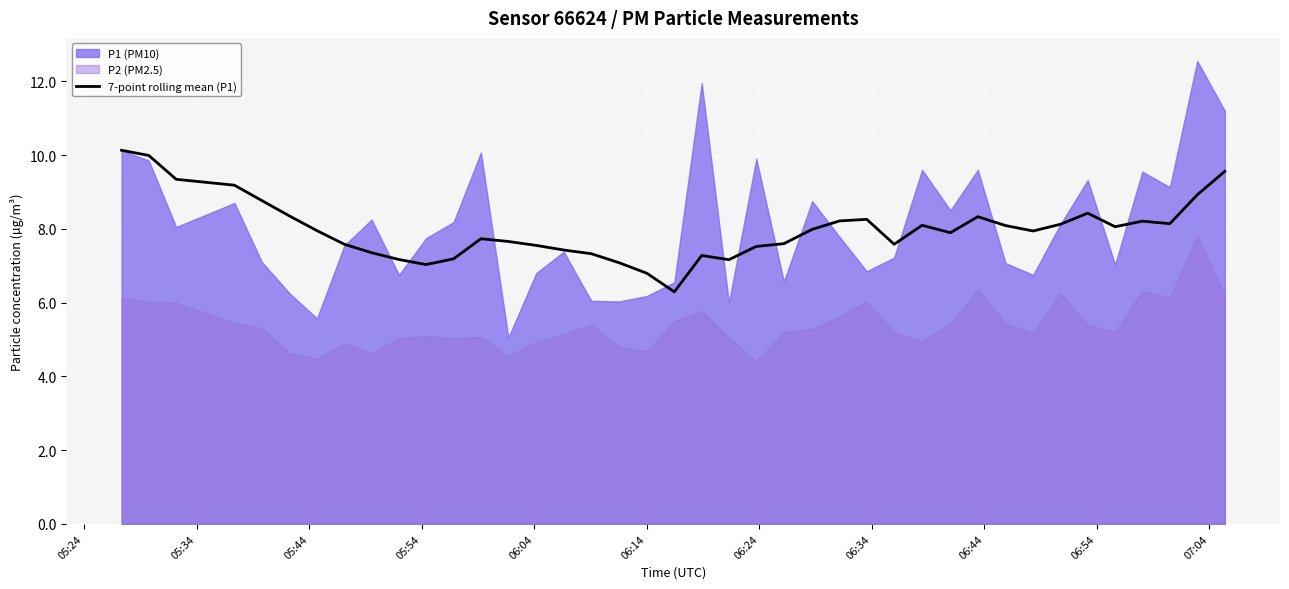

What is the minimum value for 7-point rolling mean (P1)?

6.3